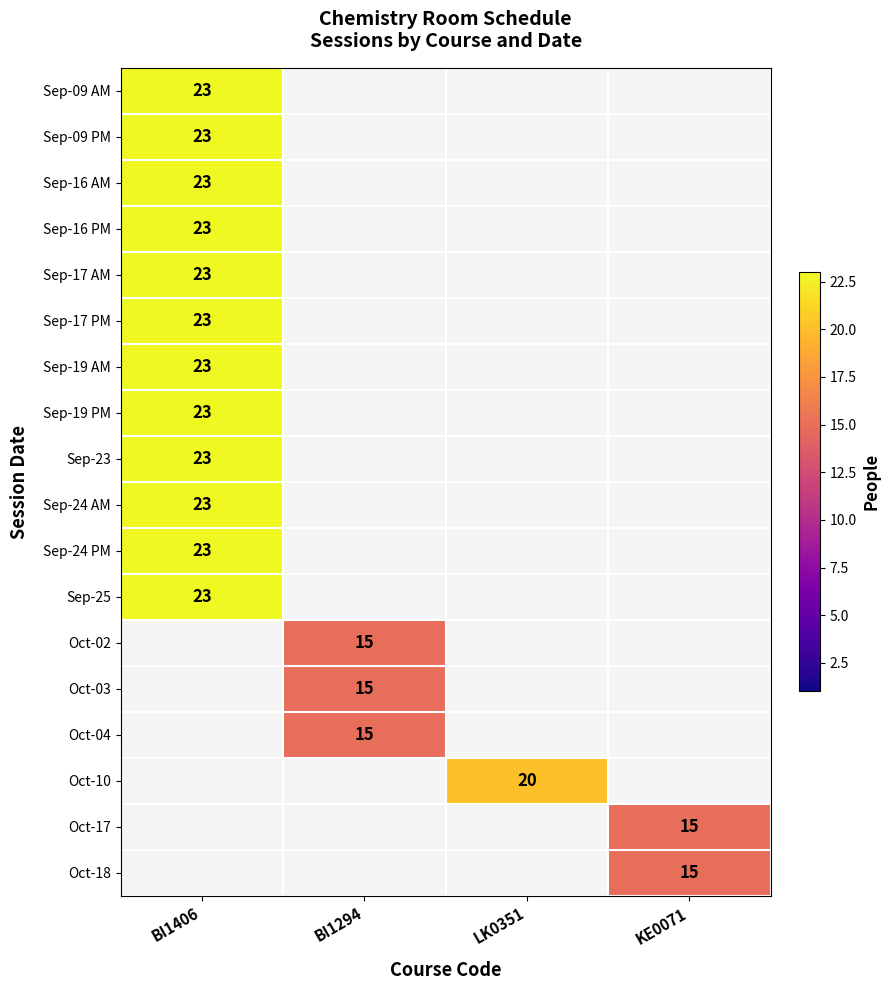

True or false: Oct-17 has a value of 10.4 at KE0071.

False